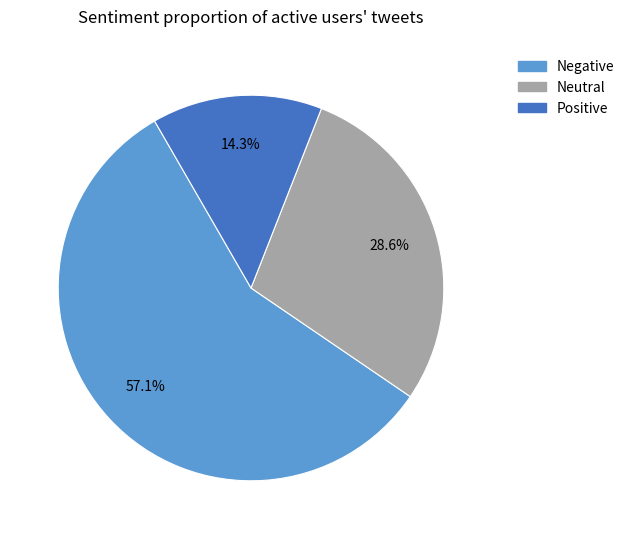

Does any single category account for the majority?

Yes